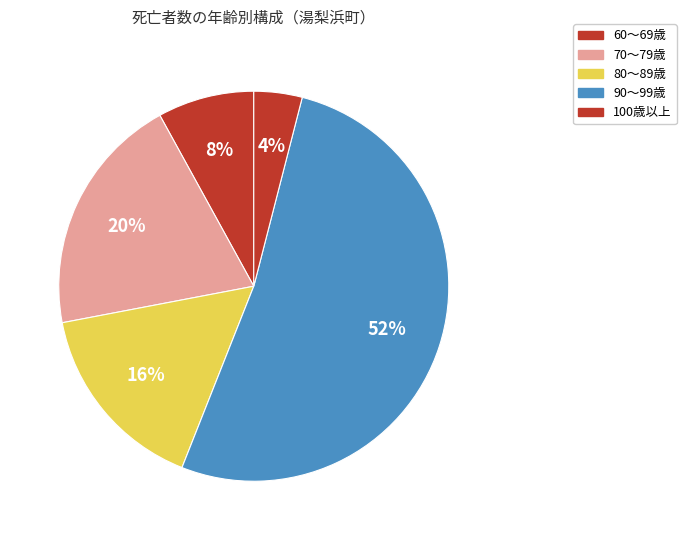

How many segments does this pie chart have?

5